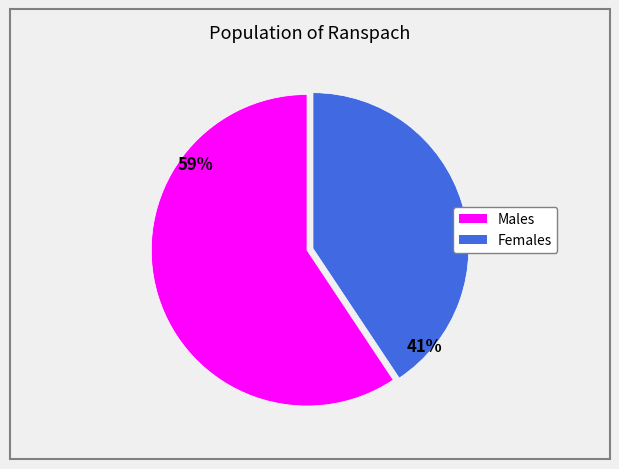

To the nearest percent, what is the average slice percentage?

50%